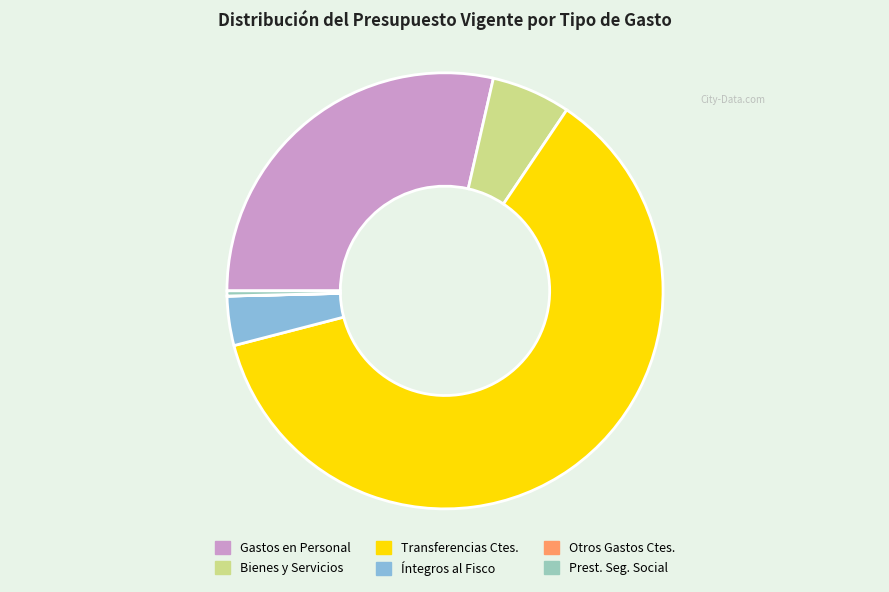

Is there a majority slice in this chart?

Yes